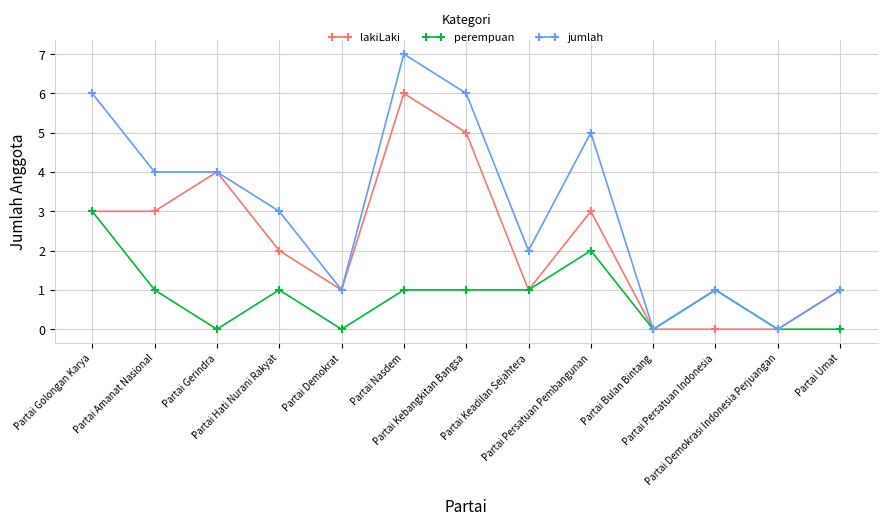

Does the chart display data point markers on the line(s)?

Yes